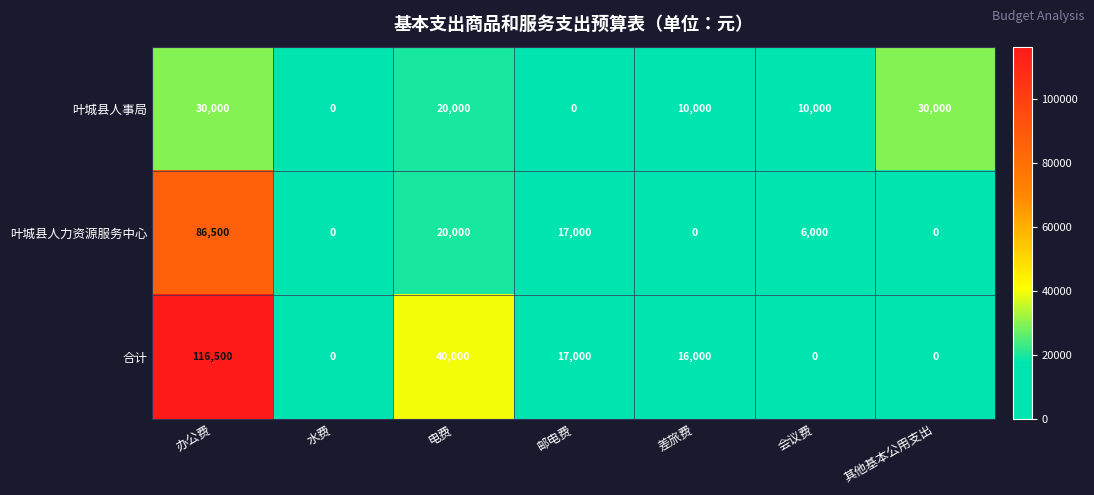

What is the difference between the highest and lowest values at 其他基本公用支出?

30000